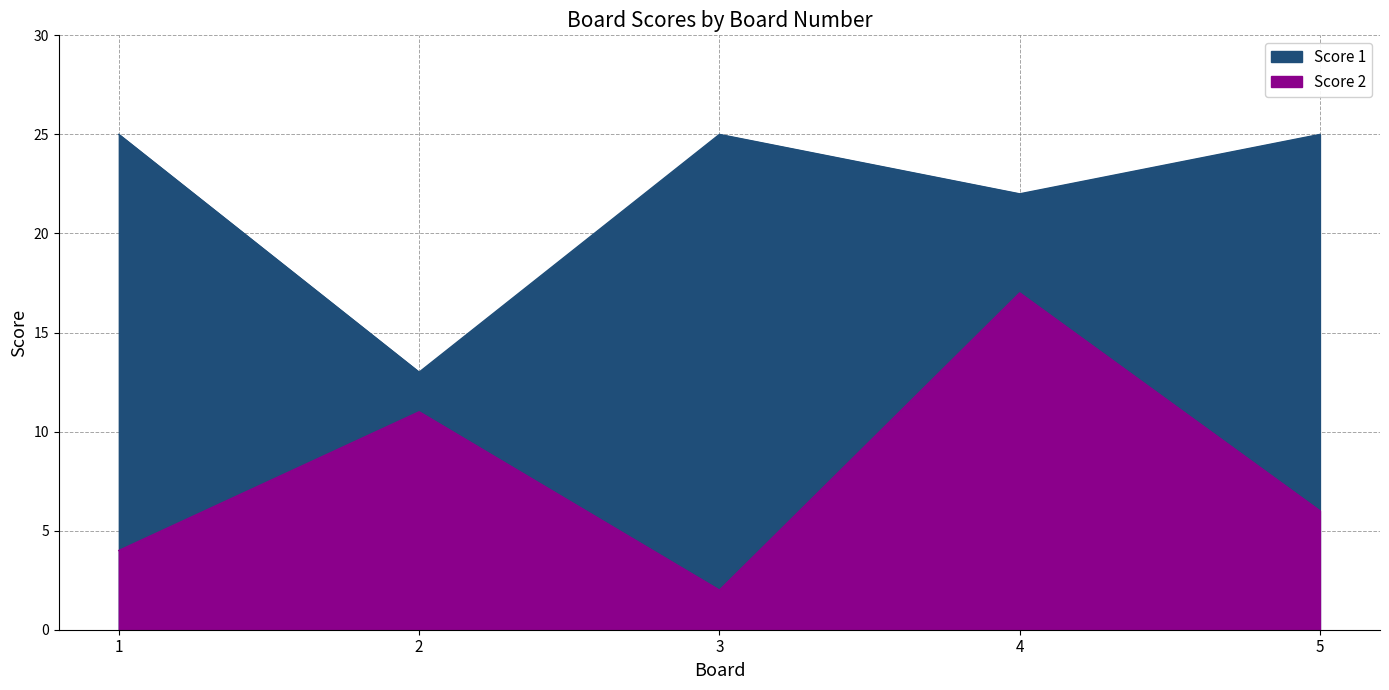

What is the difference between the maximum and minimum values in the Score 1 series?

12